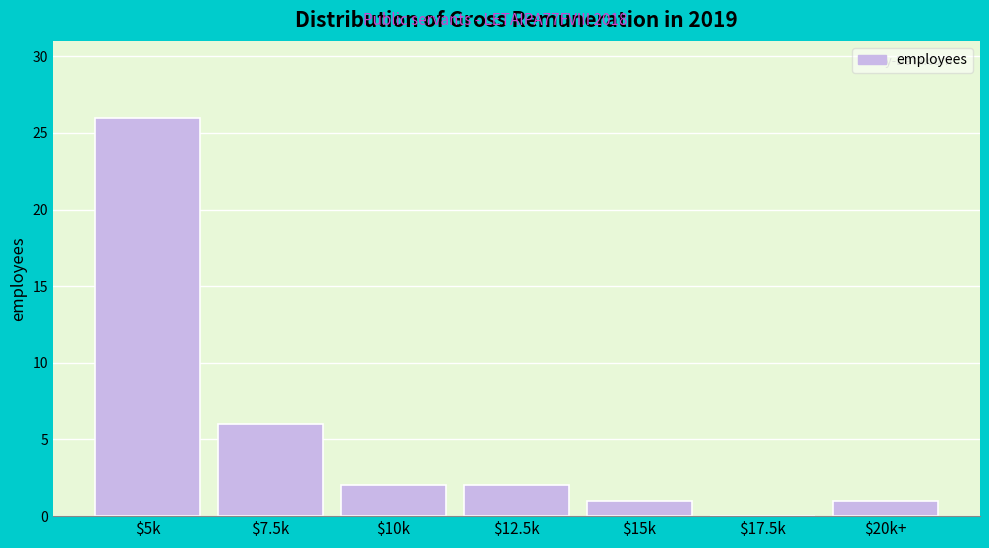

At which label is the value closest to 13?

$7.5k